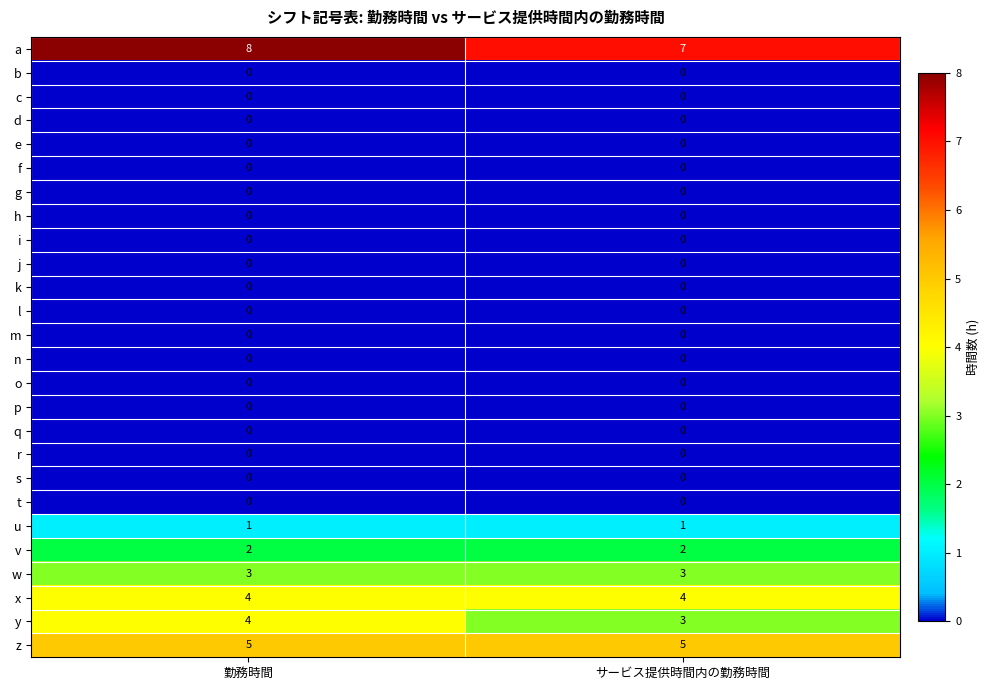

At which label is y closest to 3?

サービス提供時間内の勤務時間